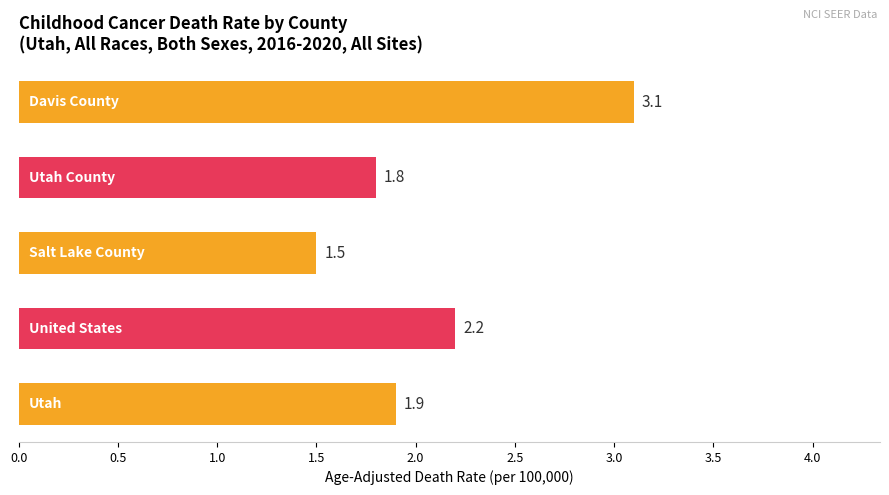

What is the minimum value shown in the chart?

1.5